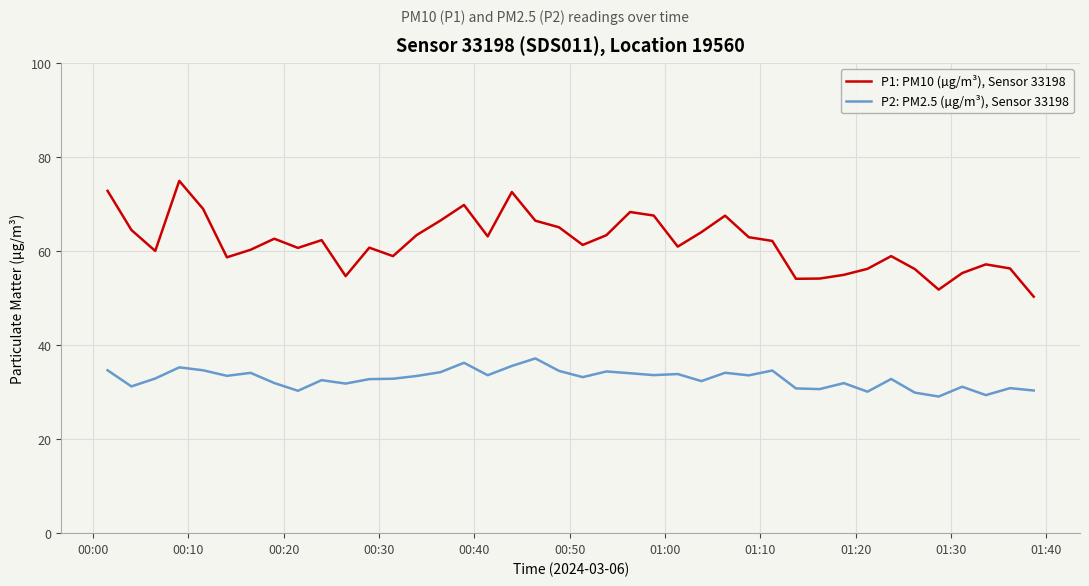

List the series in order of their overall mean, highest first.

P1: PM10 (µg/m³), Sensor 33198, P2: PM2.5 (µg/m³), Sensor 33198